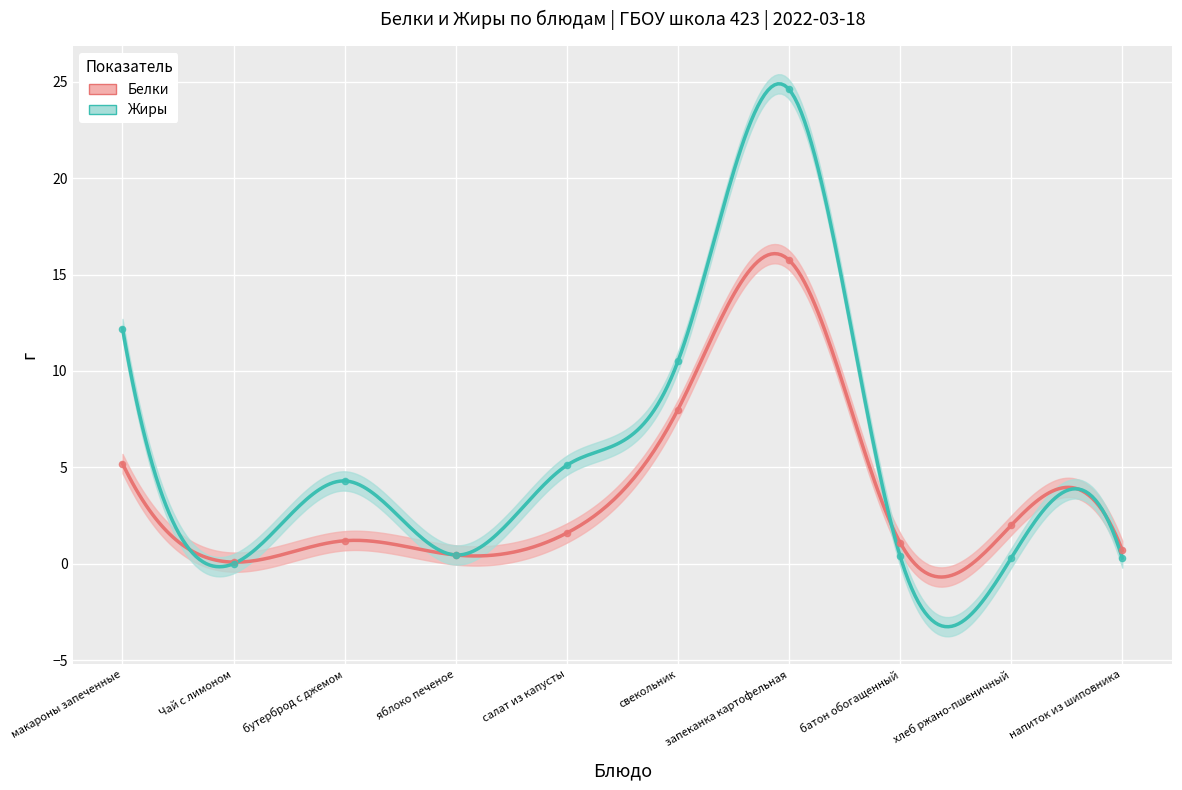

Which series reaches the maximum Y coordinate?

Жиры